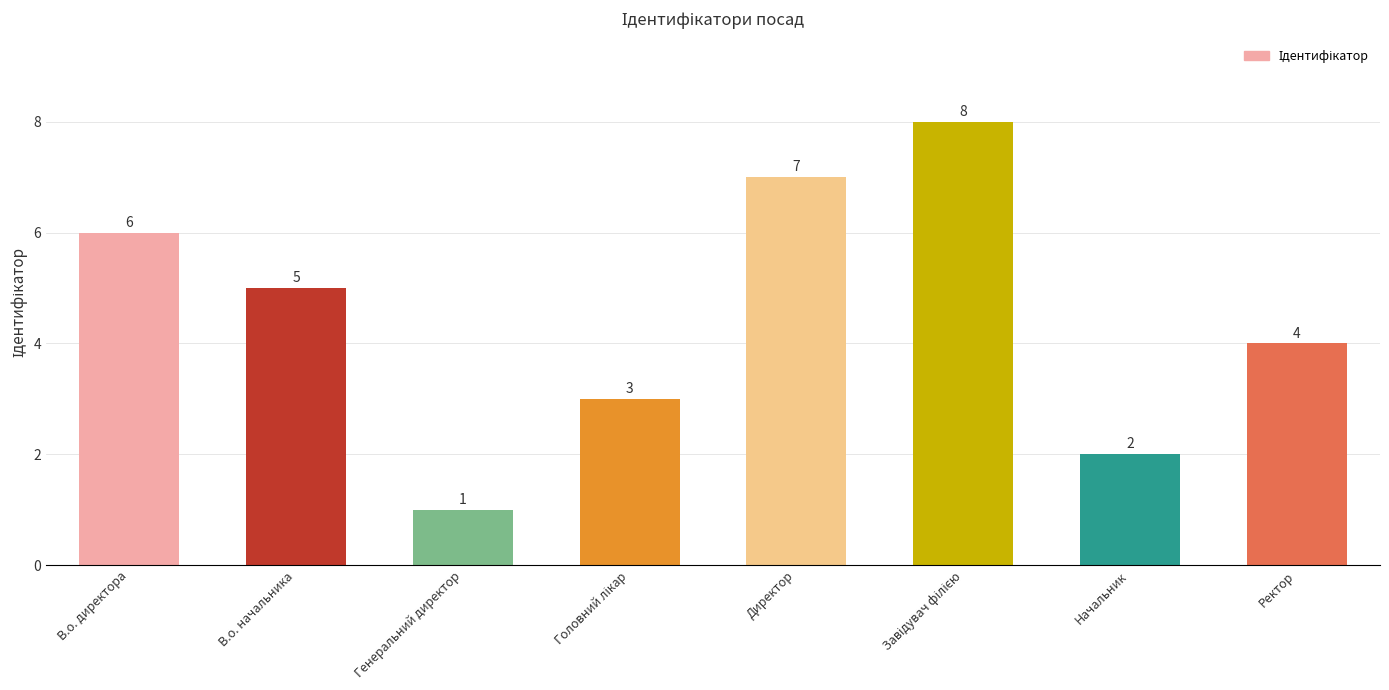

Is it true that the value at Ректор is 1?

False